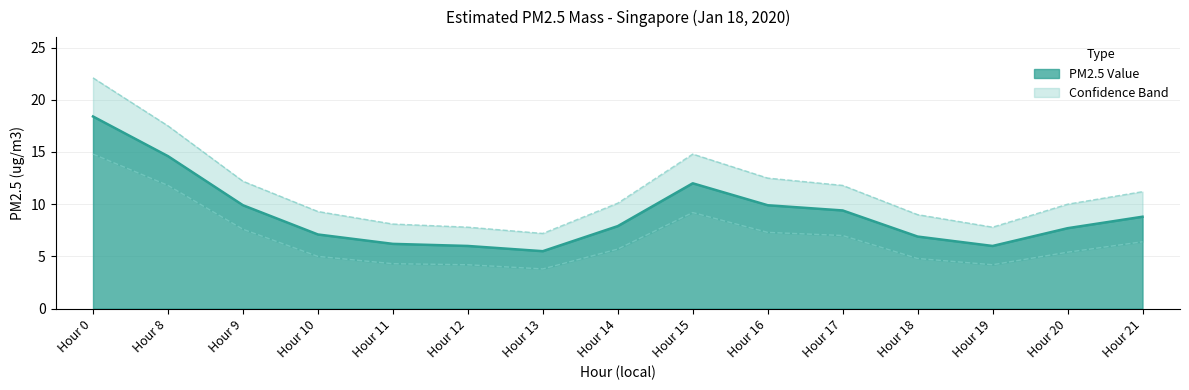

What is the difference between the Lower Bound values at Hour 20 and Hour 8?

6.4